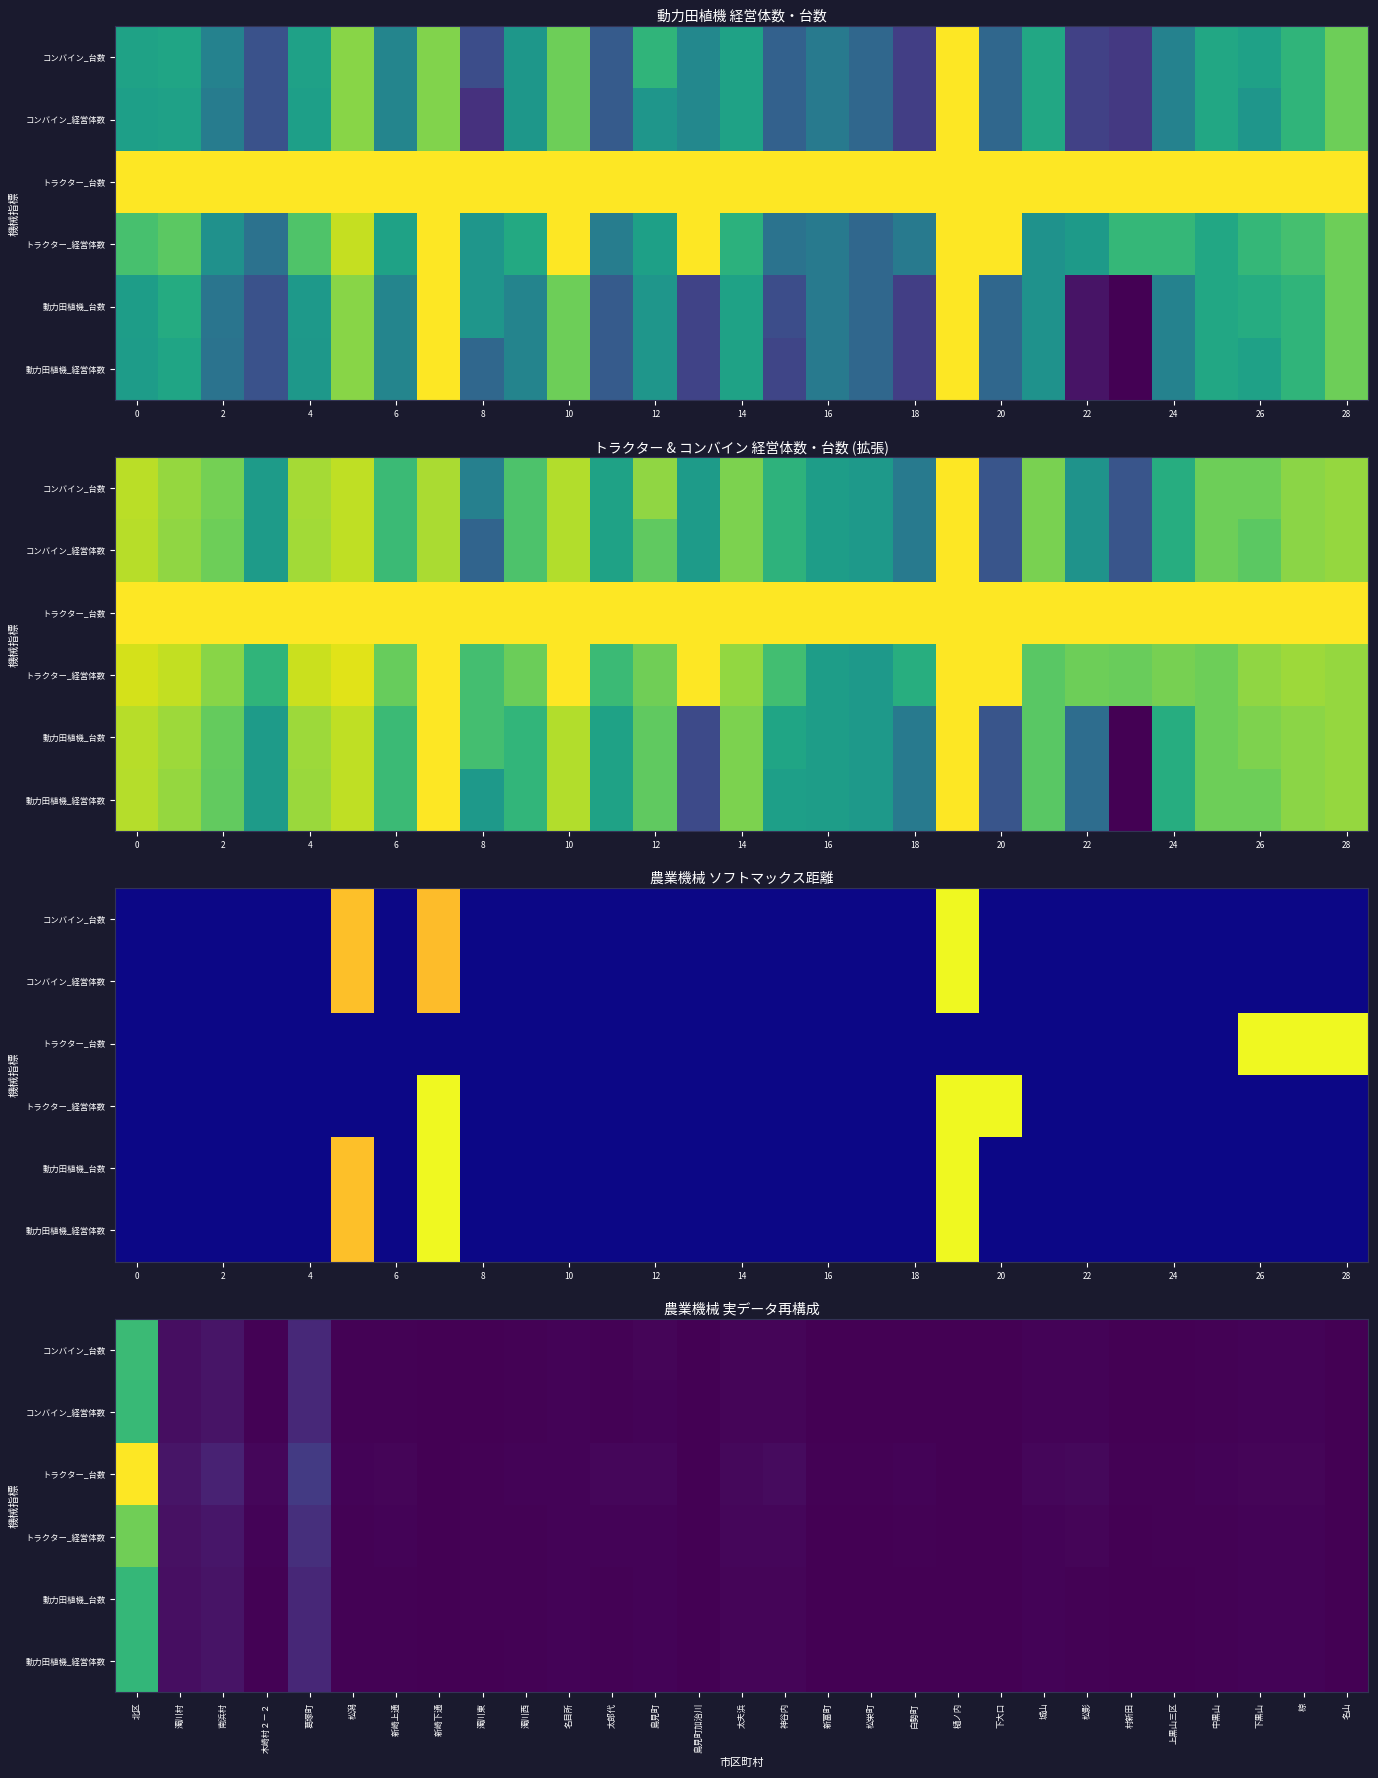

What is the sum of the トラクター_台数 values at 北区 and 下大口?

1.0